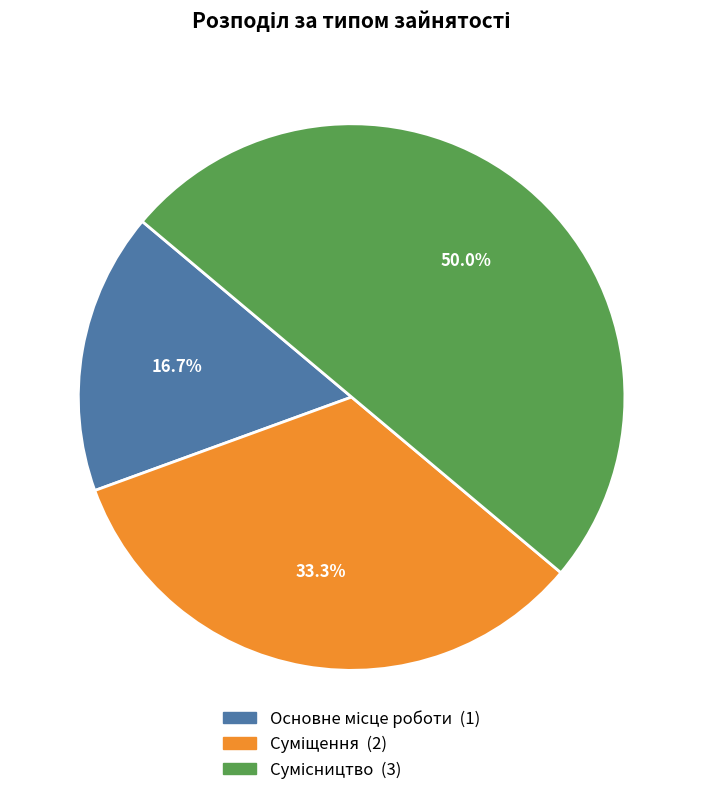

What is the largest slice in the pie chart?

Сумісництво